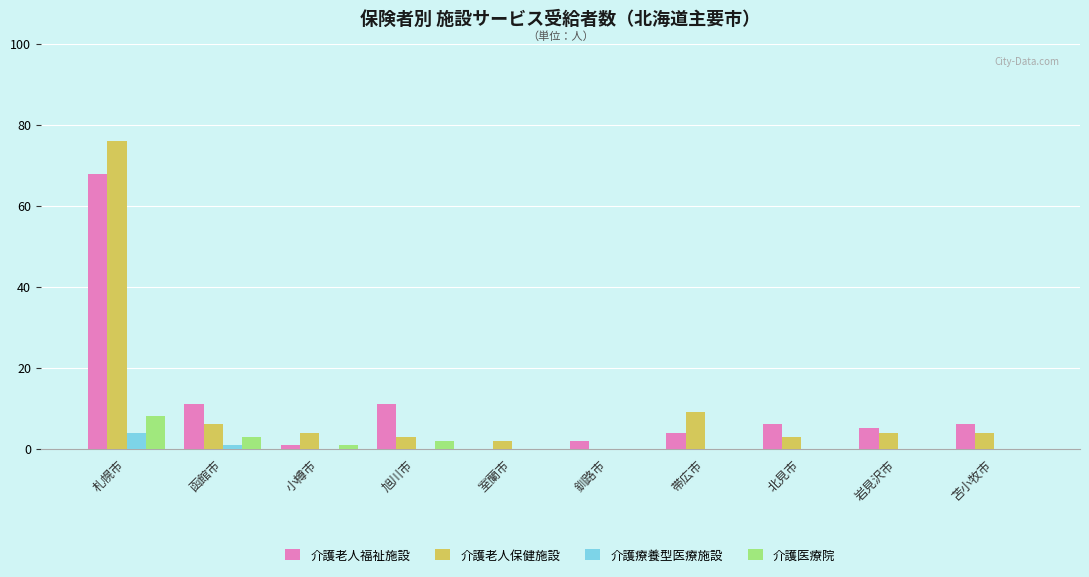

At which category is the sum across all series the highest?

札幌市